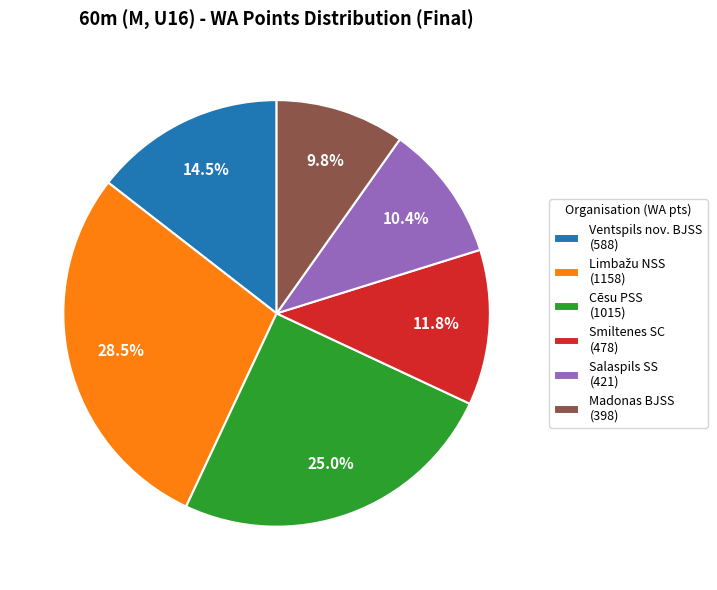

Combined, what portion of the pie is Ventspils nov. BJSS (588) and Salaspils SS (421)?

24.9%